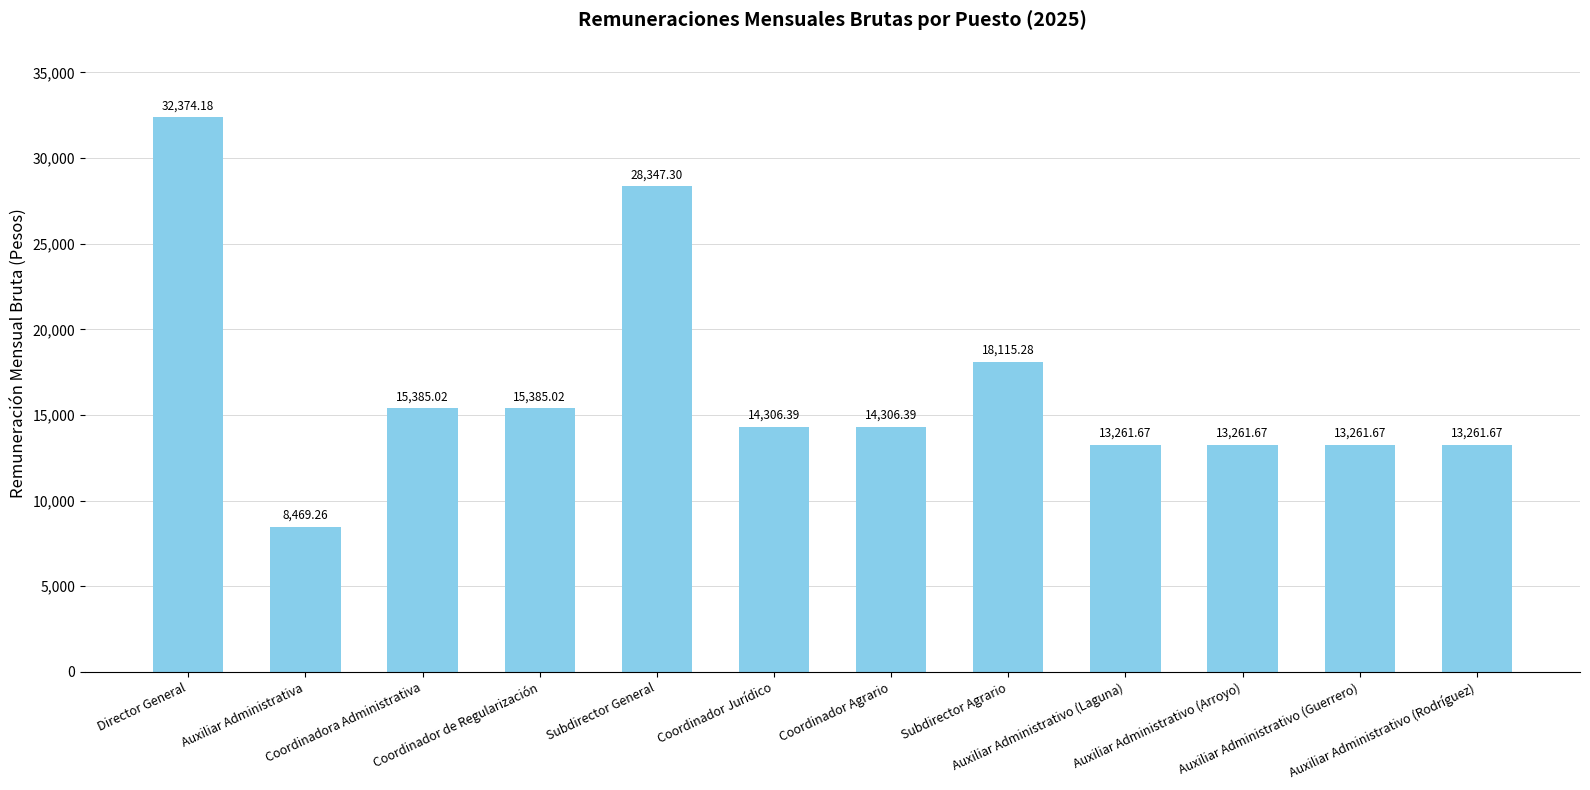

True or false: the data shows 6345.5 at Coordinador de Regularización.

False